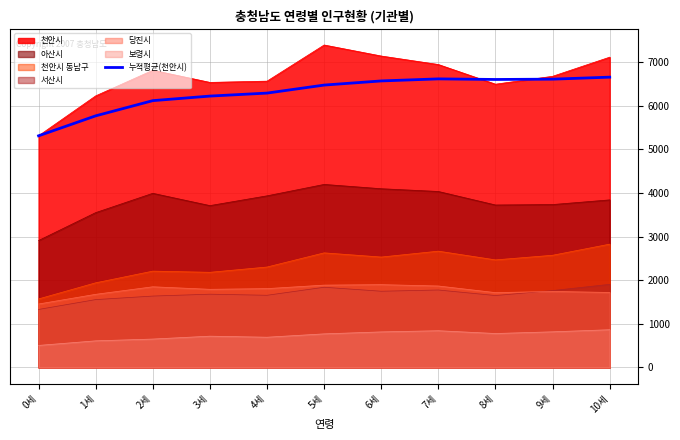

What is the label of the 11th point from the left?

10세